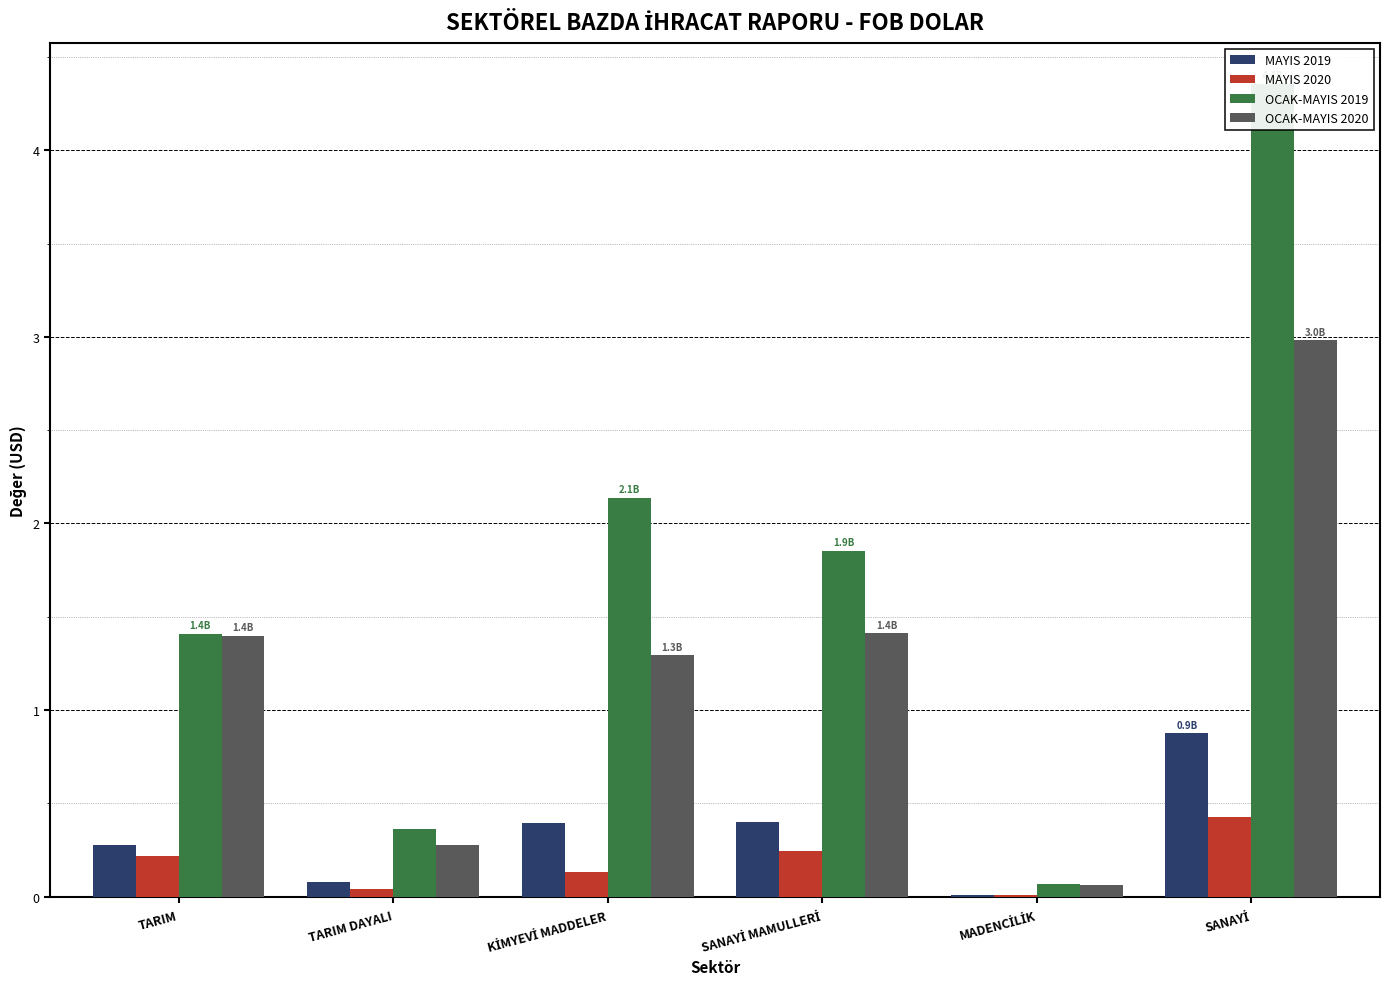

What is the label of the 1st bar from the right?

SANAYİ